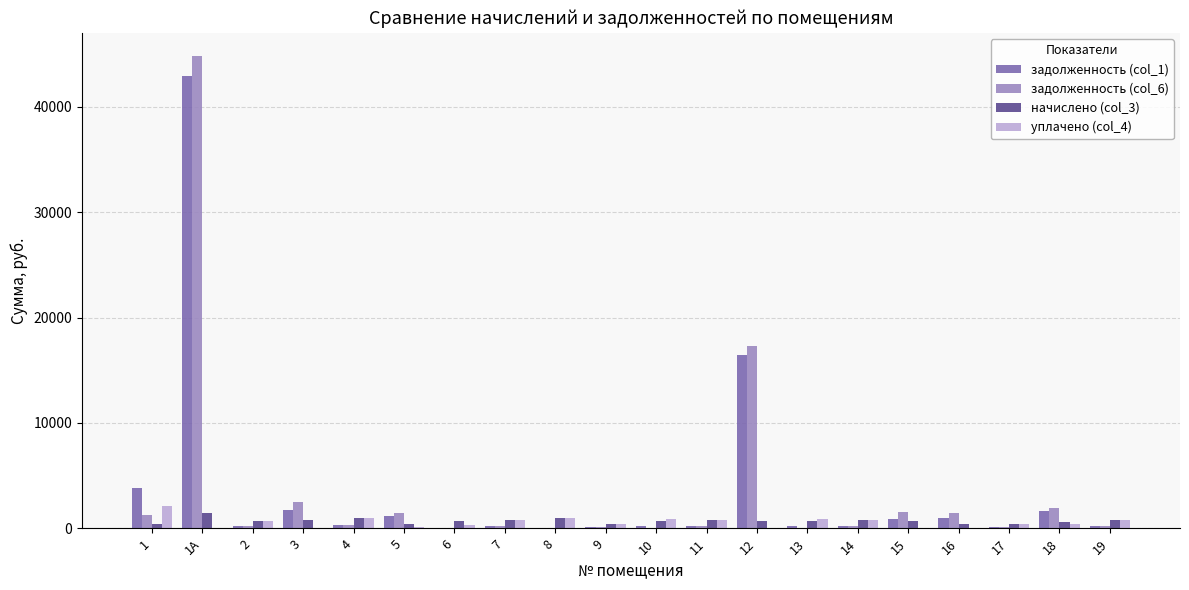

Count the number of data series in this chart.

4